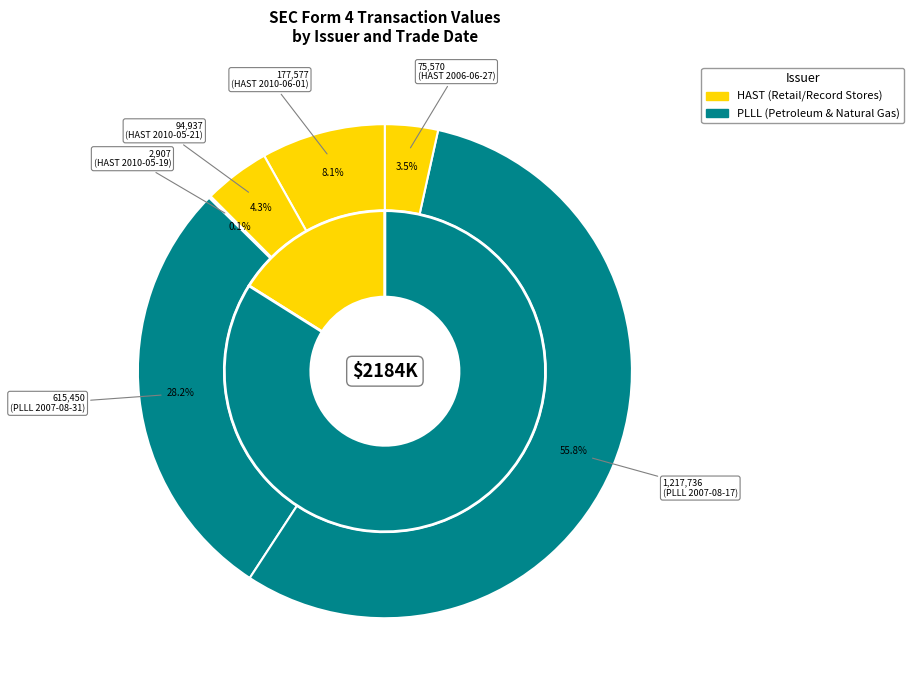

Rank the categories by value from highest to lowest.

2007-08-17 (PLLL), 2007-08-31 (PLLL), 2010-06-01 (HAST), 2010-05-21 (HAST), 2006-06-27 (HAST), 2010-05-19 (HAST)